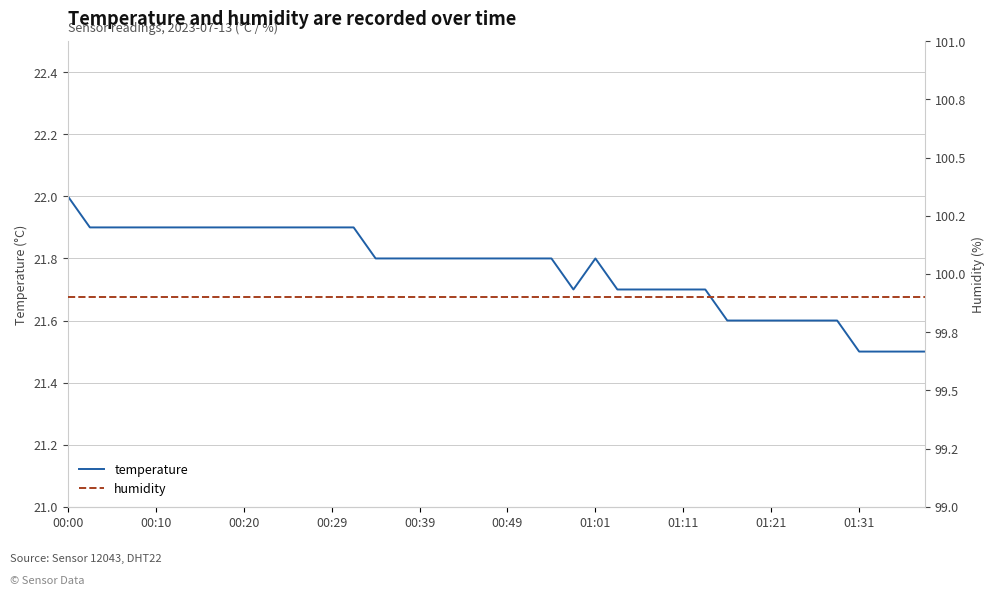

Is the value of humidity at 17 greater than the value of temperature at 38?

Yes